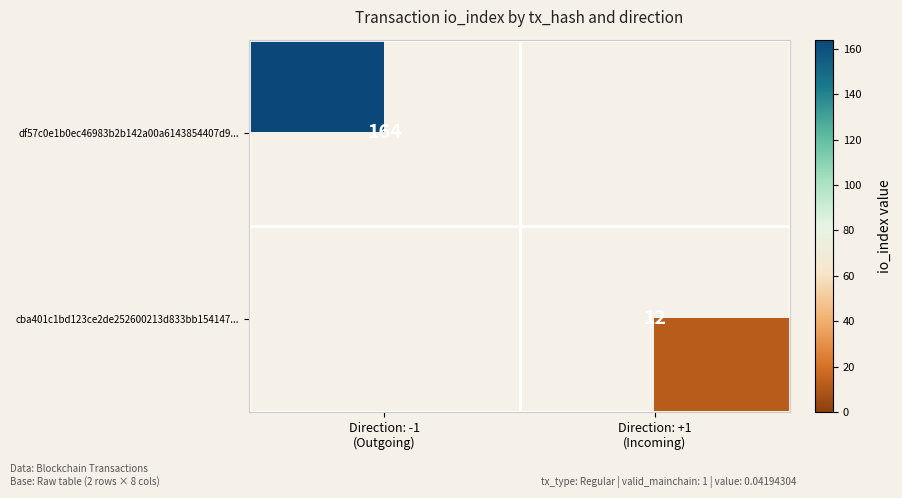

What is the sum of all df57c0e1b0ec46983b2b142a00a6143854407d9... values?

164